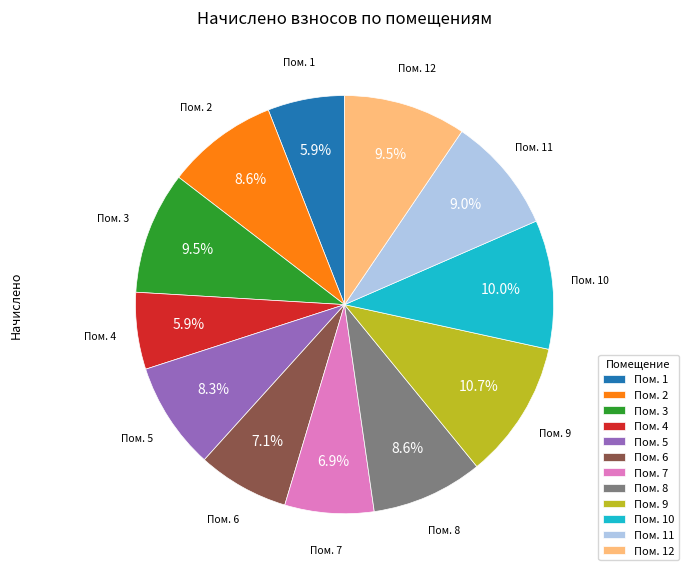

Does any single category account for the majority?

No